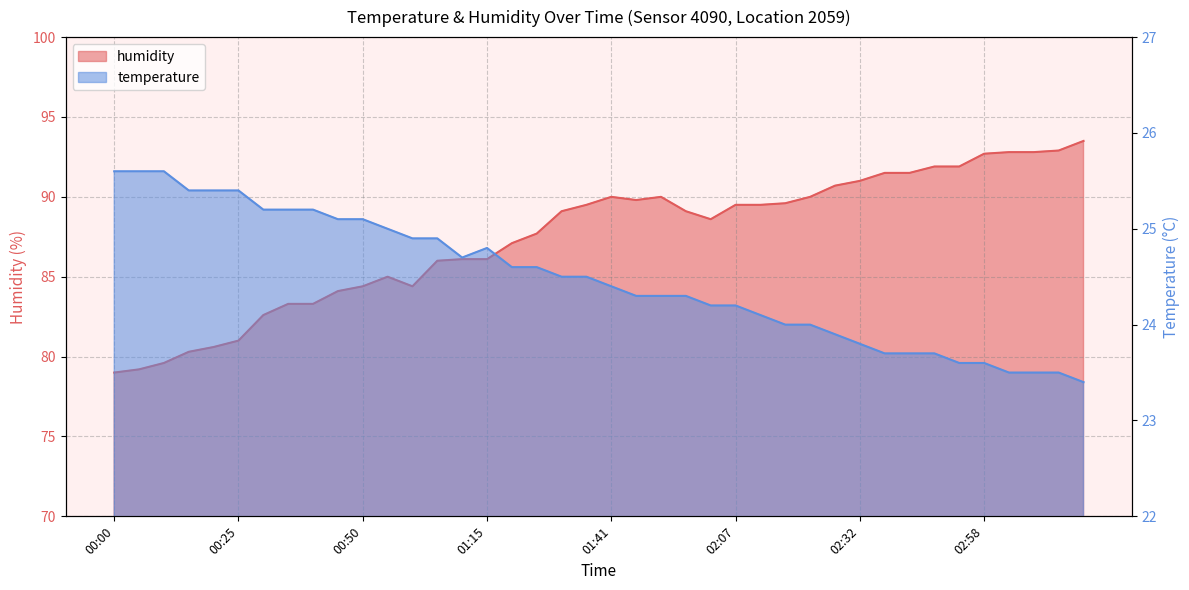

The value of temperature at 02:12 is 24.1. True or false?

True